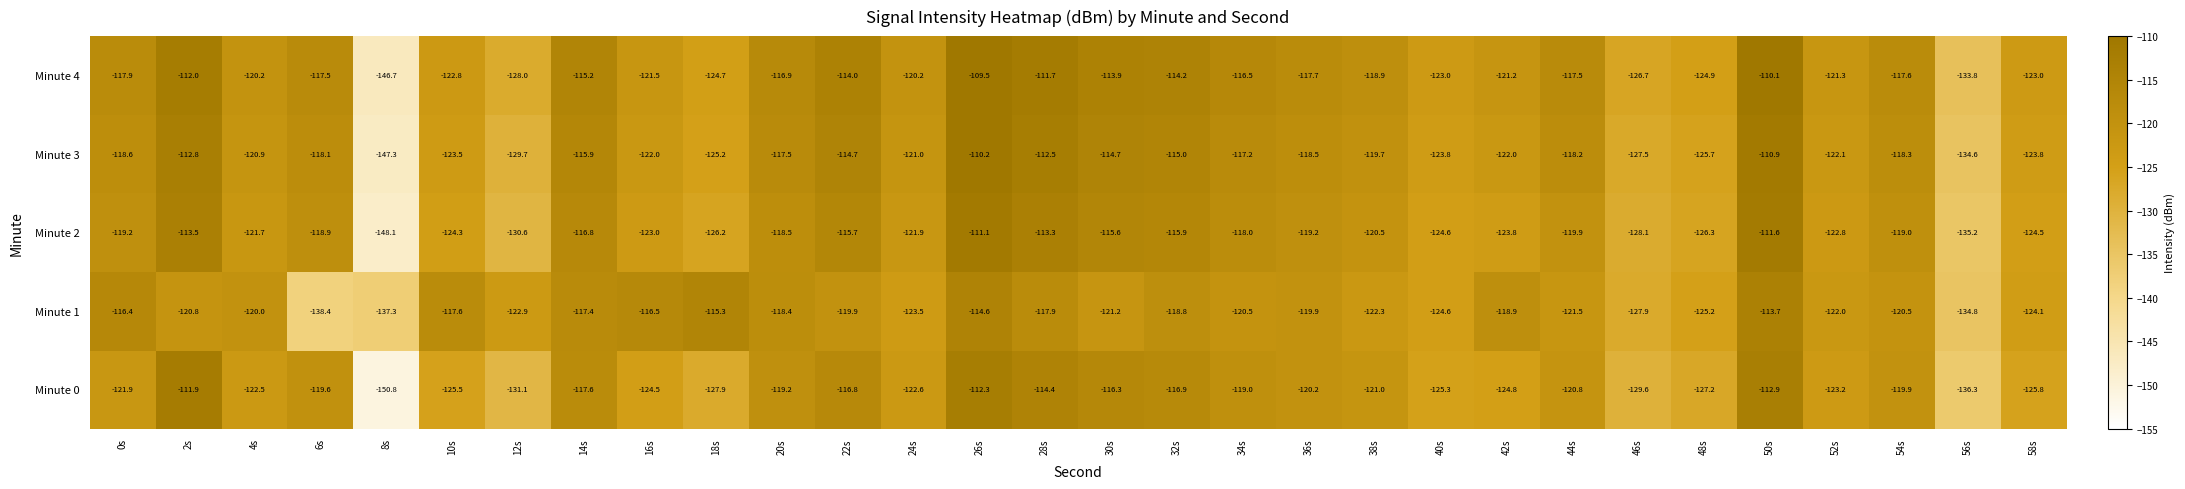

What is the smallest value displayed?

-150.8